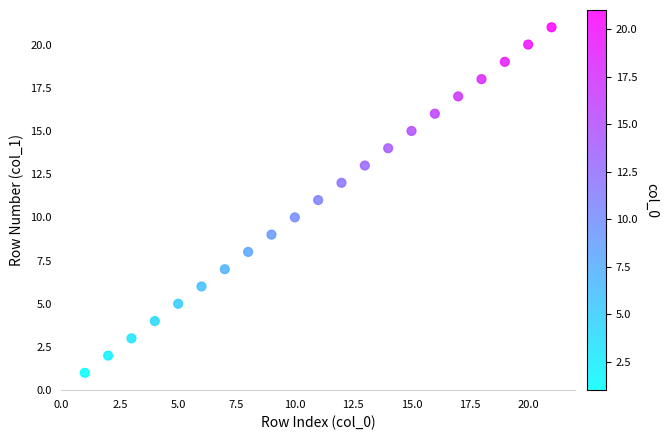

What is the range of X values (max minus min)?

20